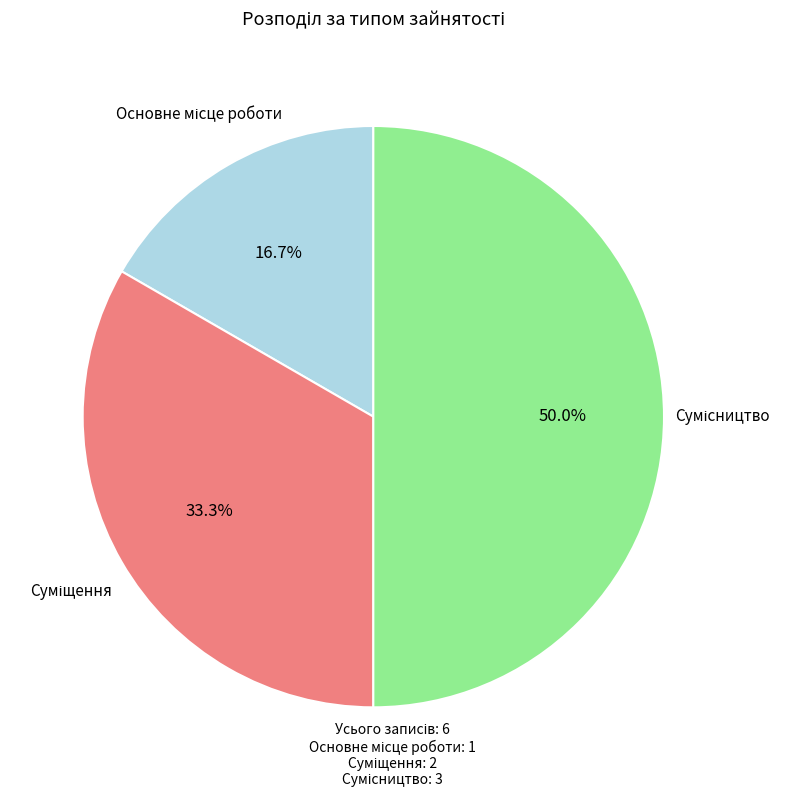

Count the number of slices in the pie.

3